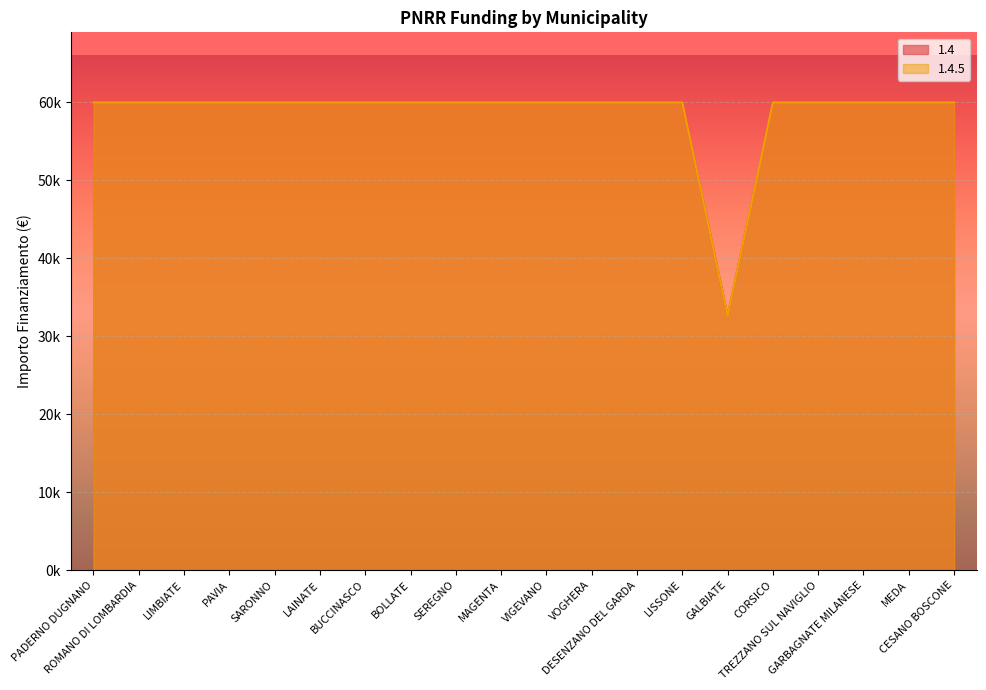

At SARONNO, list the series in order from smallest to largest.

1.4, 1.4.5